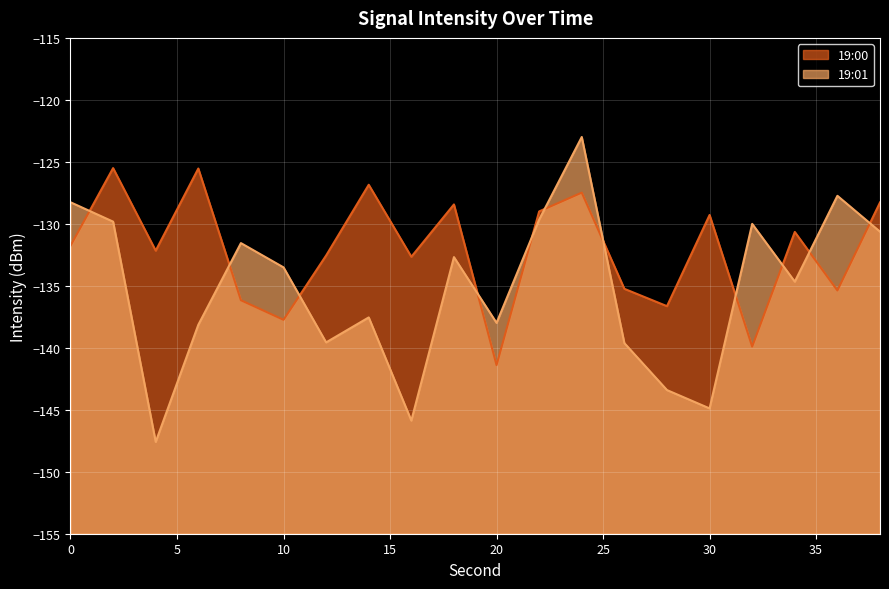

What is the maximum value shown in the chart?

-123.0